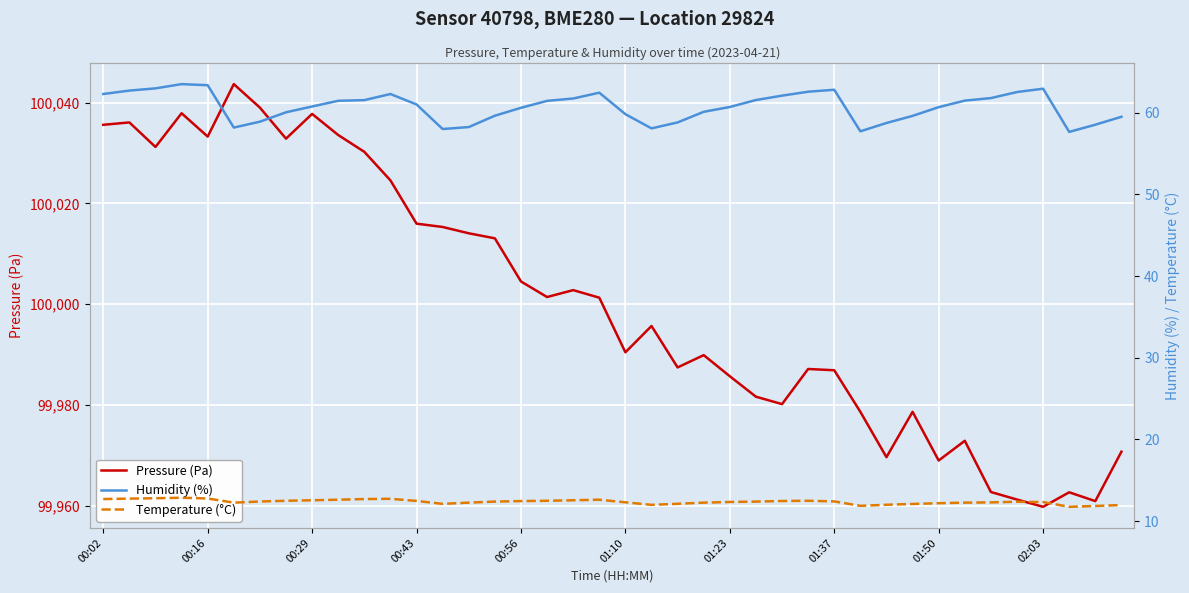

What is the value of the Humidity (%) point at the 13th from the left?

61.0